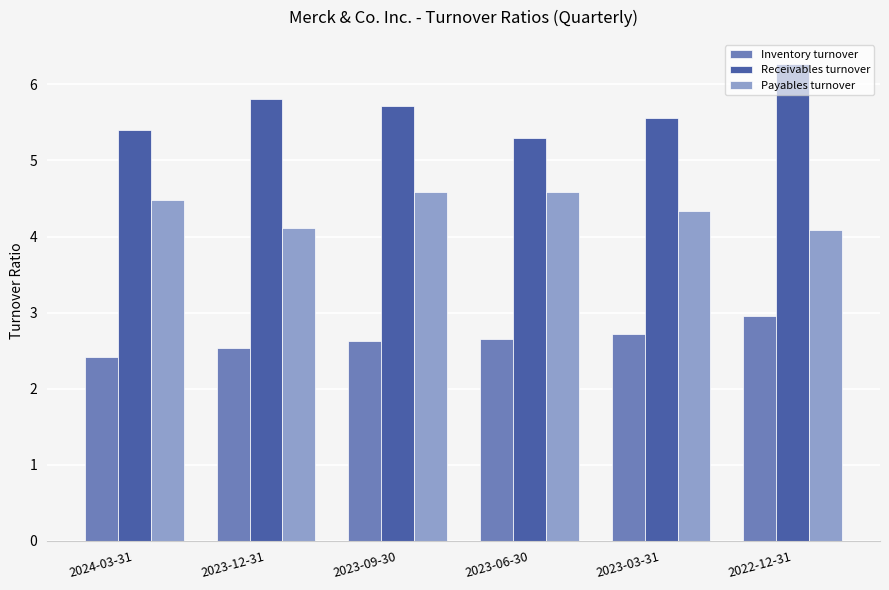

What is the label of the 1st bar from the right?

2022-12-31